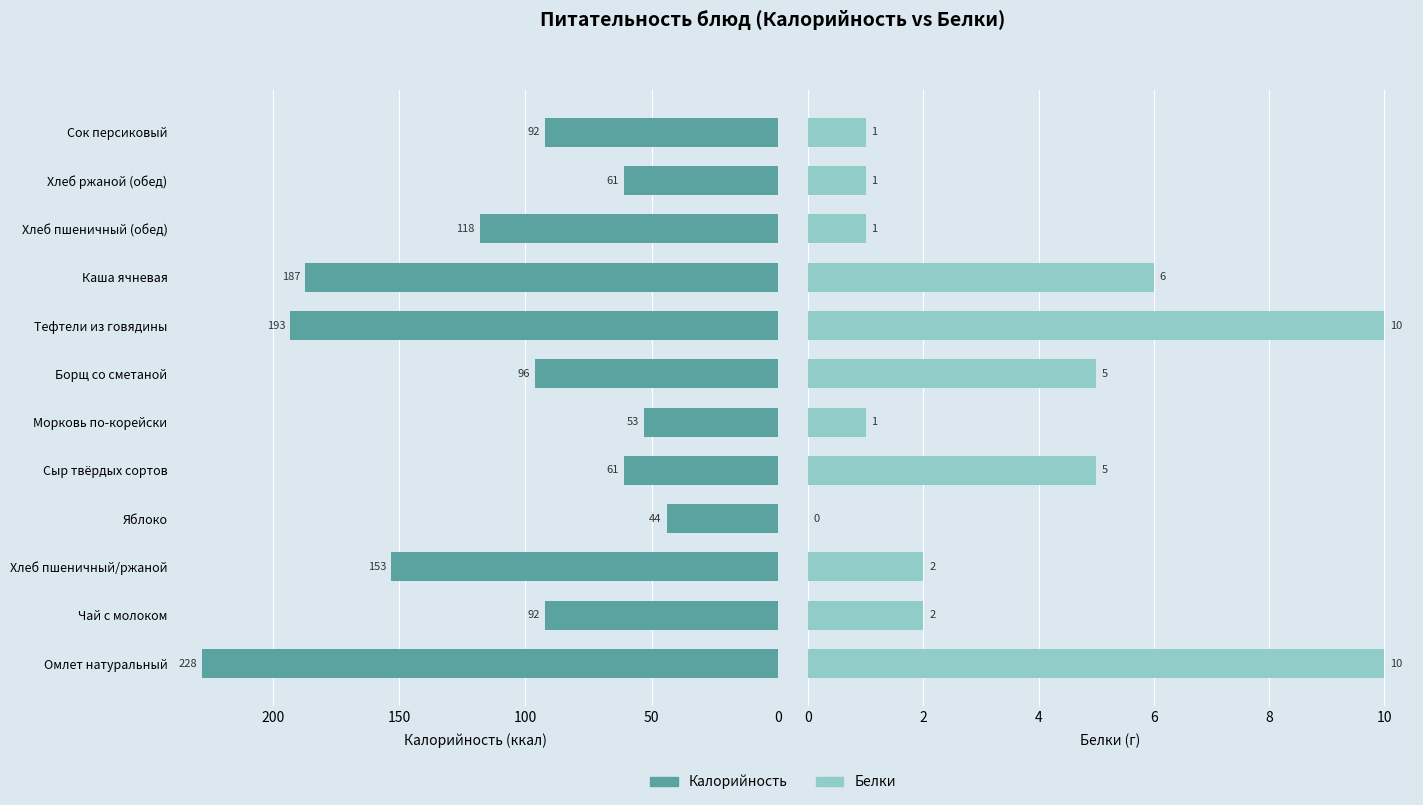

How many bars are there in each group?

2